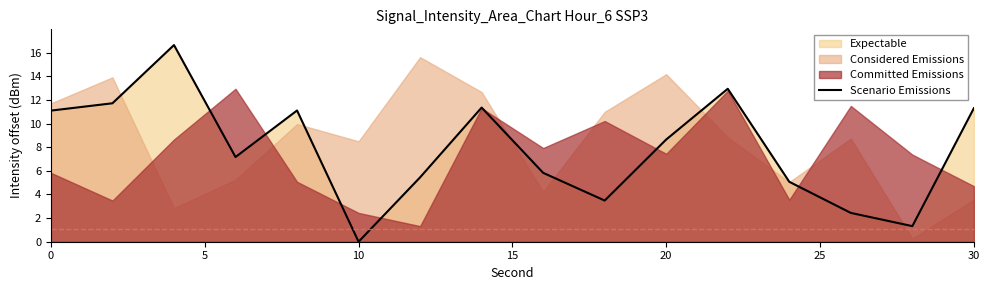

What is the average value?

7.9